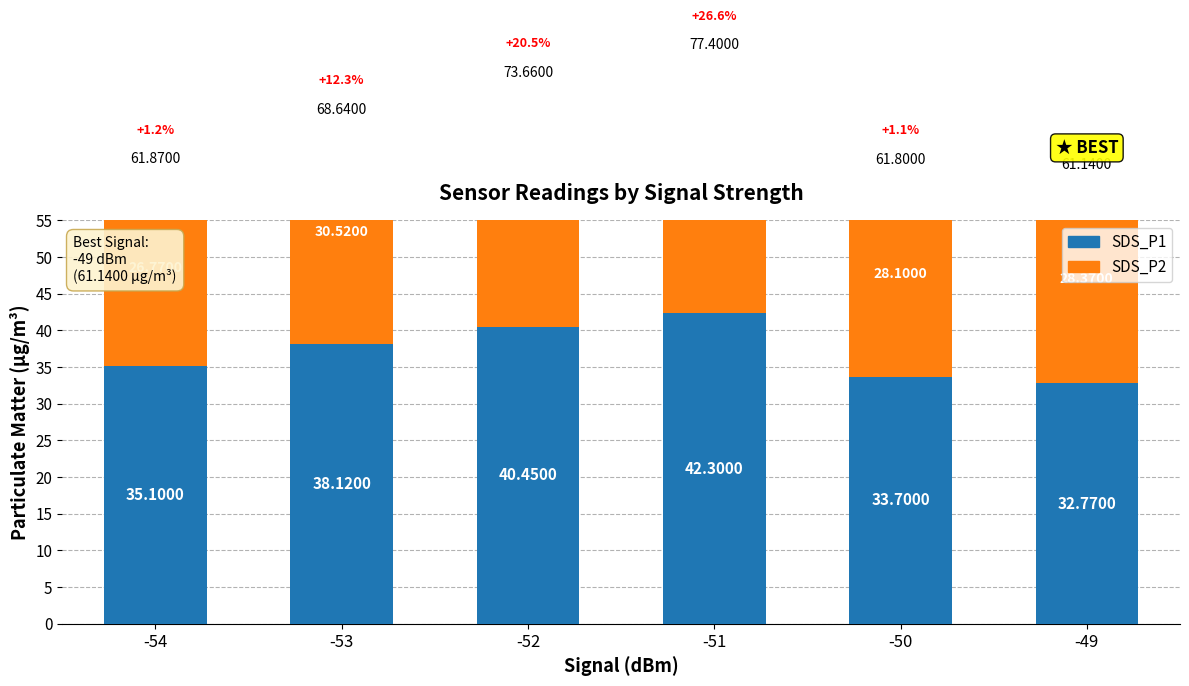

What is the difference between the SDS_P1 values at -50 and -51?

8.6